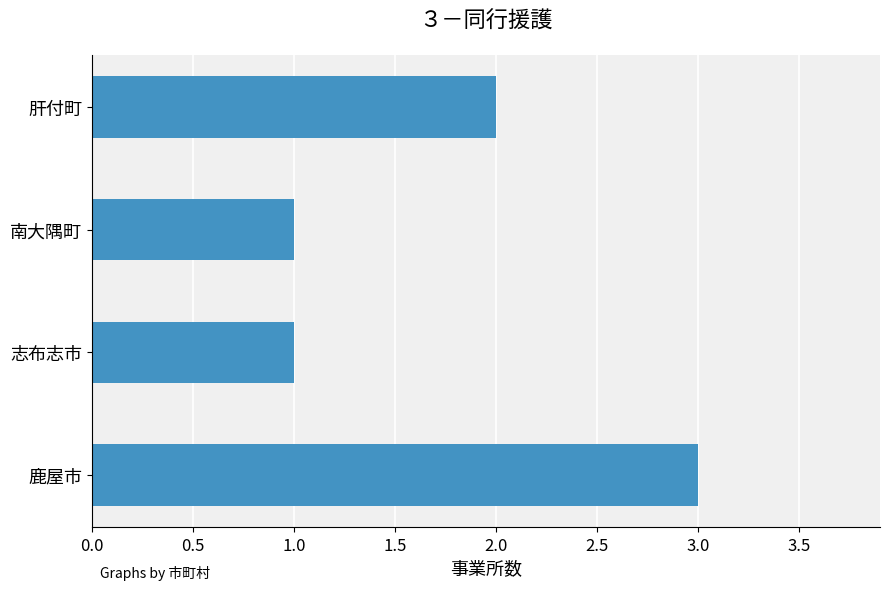

Is it true that the value at 肝付町 is 1?

False